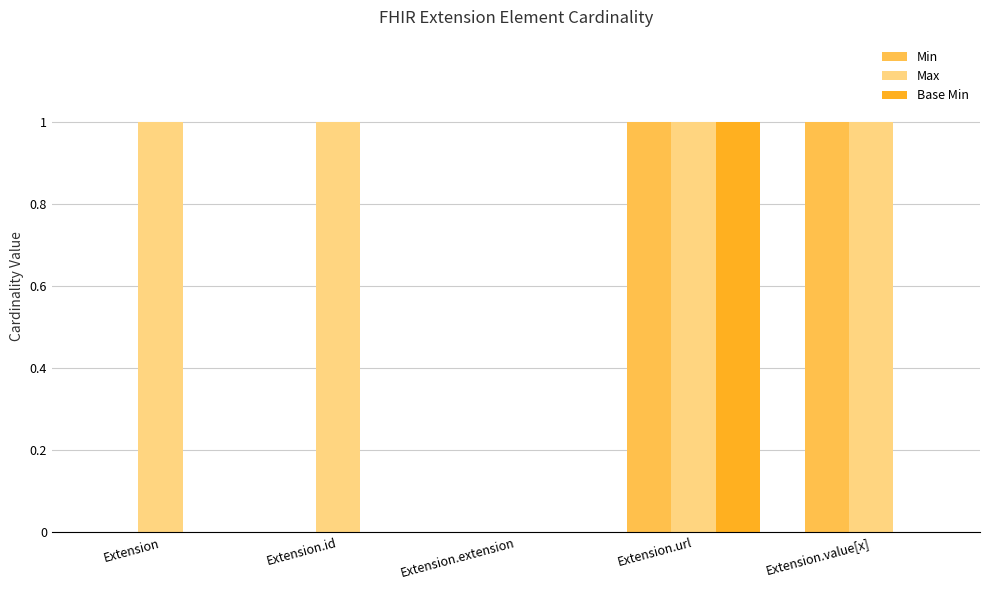

Reading right to left, list all the values displayed in this chart.

Min: 1	1	0	0	0
Max: 1	1	0	1	1
Base Min: 0	1	0	0	0